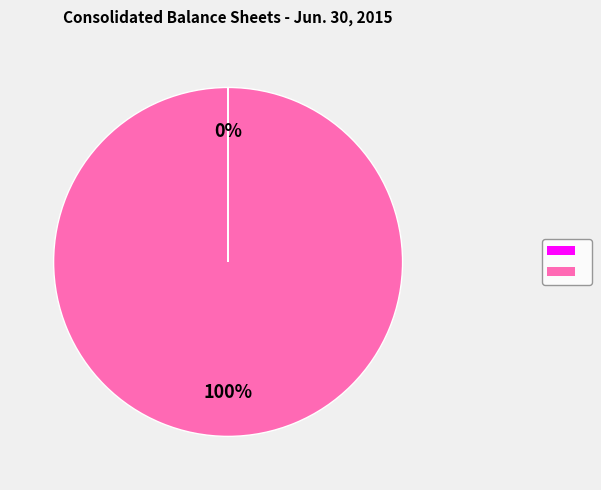

Does any single category account for the majority?

Yes